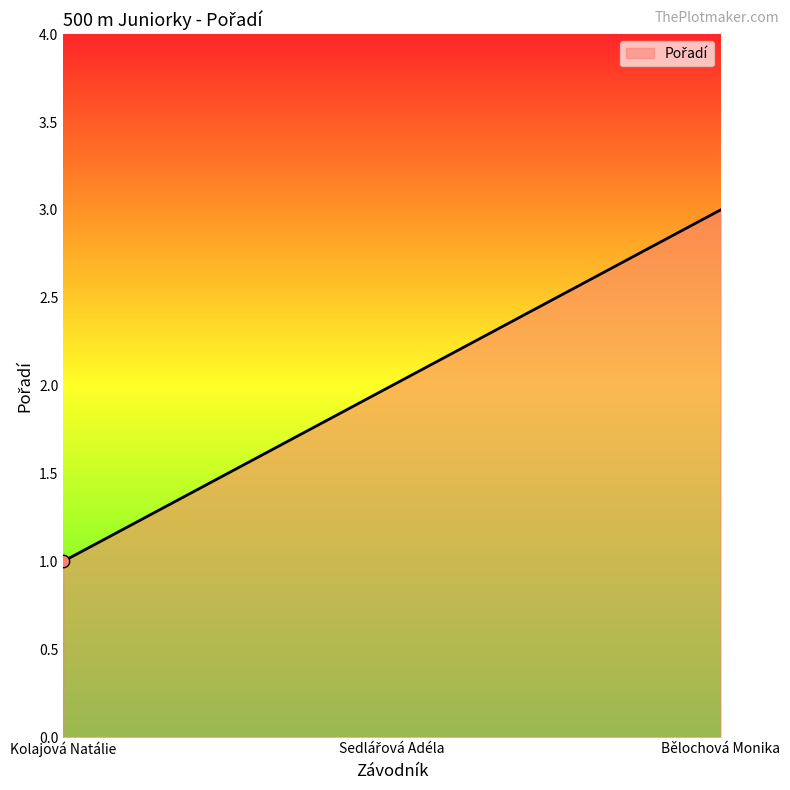

What is the change in value from Kolajová Natálie to Bělochová Monika?

+2